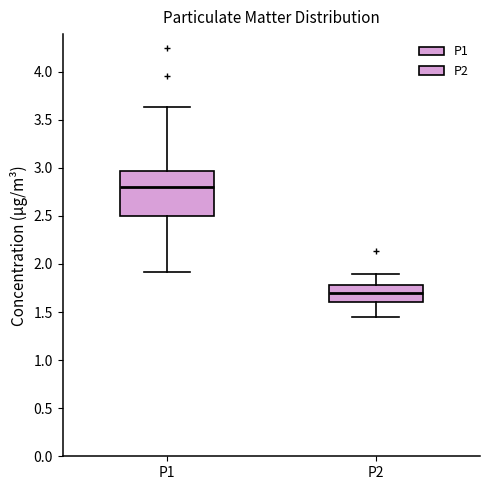

Comparing the boxes themselves (not the whiskers), which one is the tallest?

P1